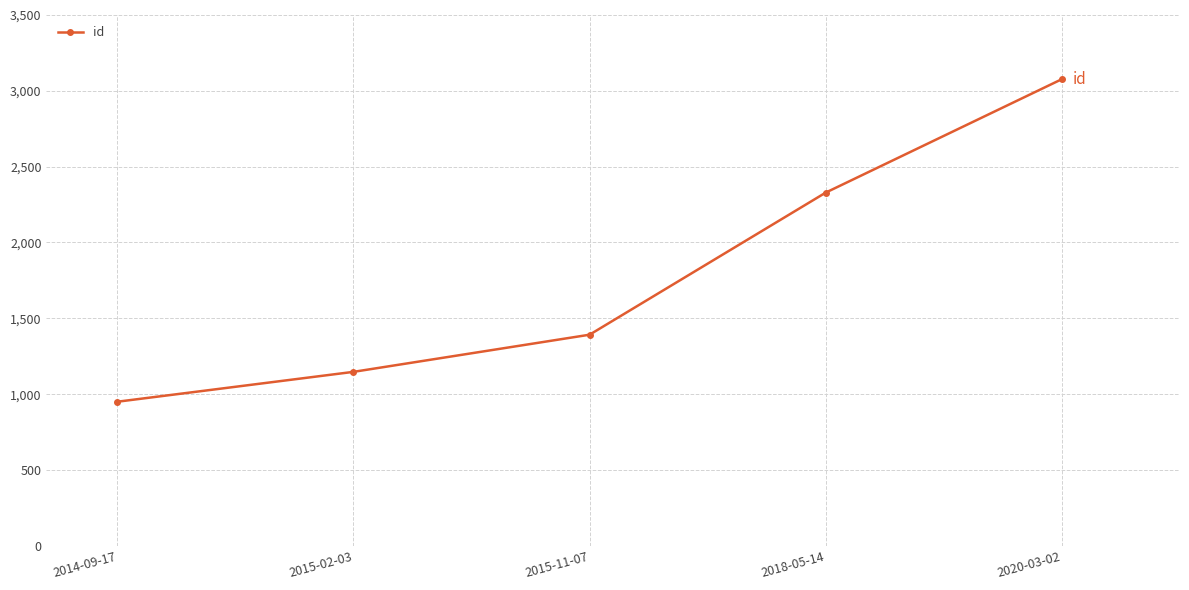

Reading right to left, what are all the values shown in this chart?

3077	2329	1392	1147	950